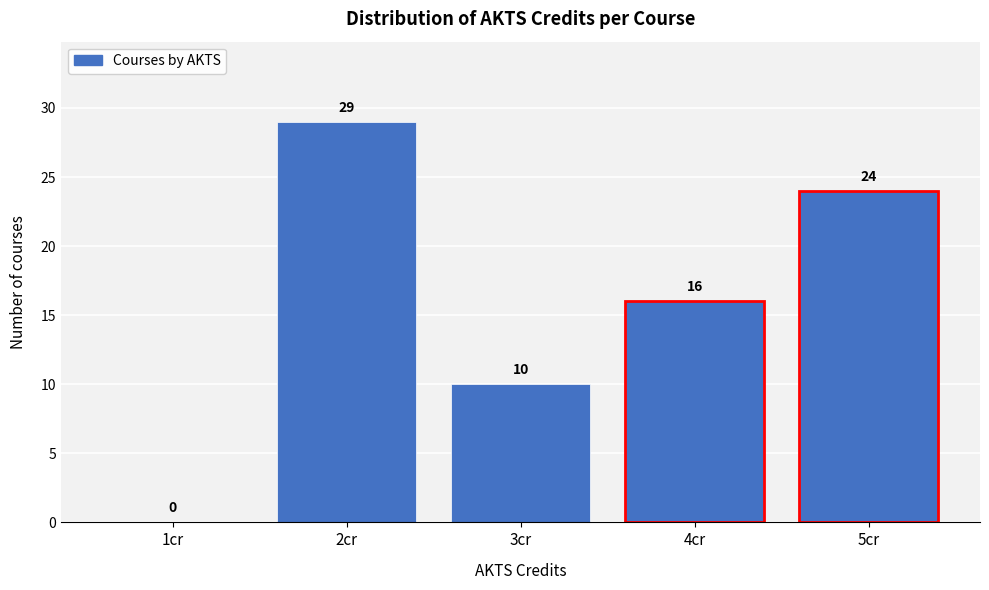

Reading left to right, extract all data points from this chart.

1cr=0	2cr=29	3cr=10	4cr=16	5cr=24